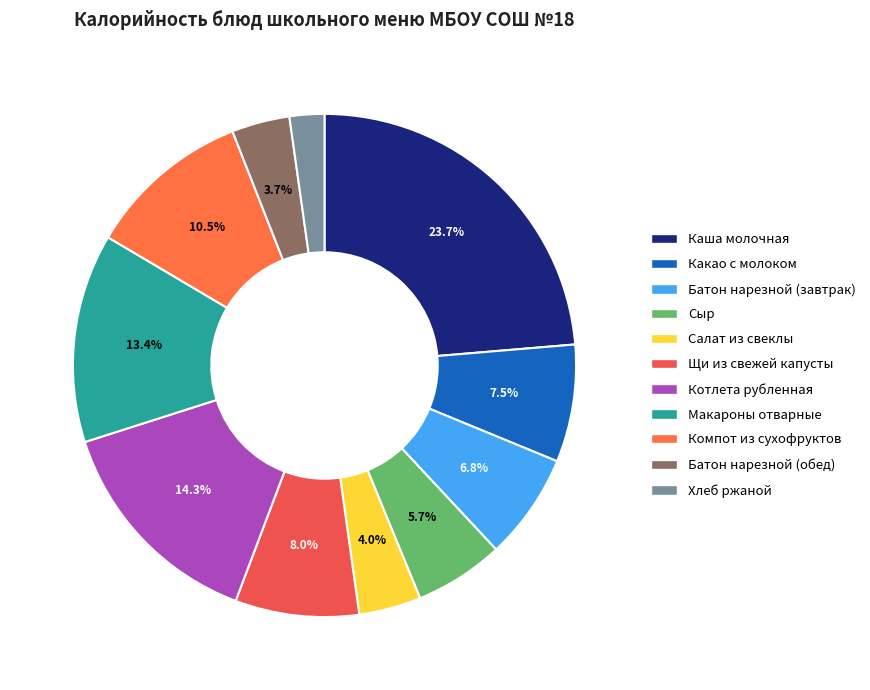

What is the smallest slice in the pie chart?

Хлеб ржаной